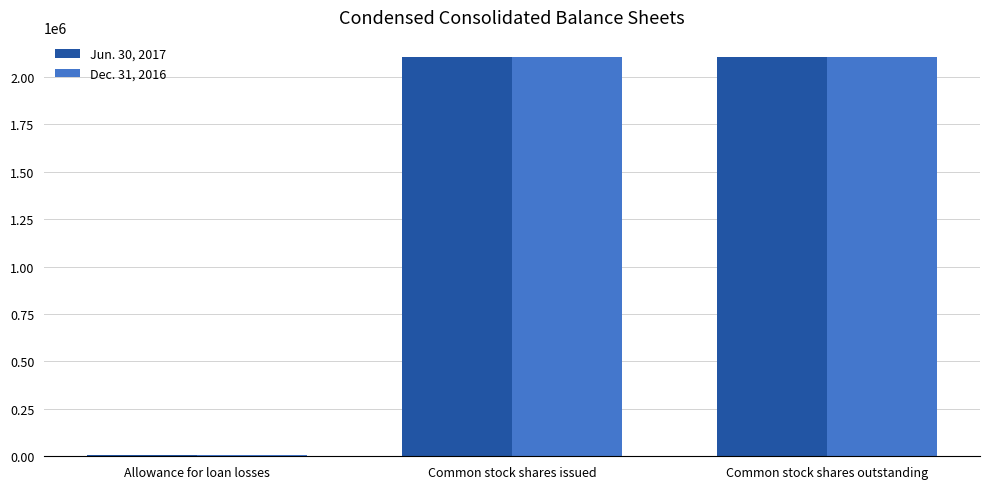

True or false: Jun. 30, 2017 has a value of 634714 at Common stock shares outstanding.

False